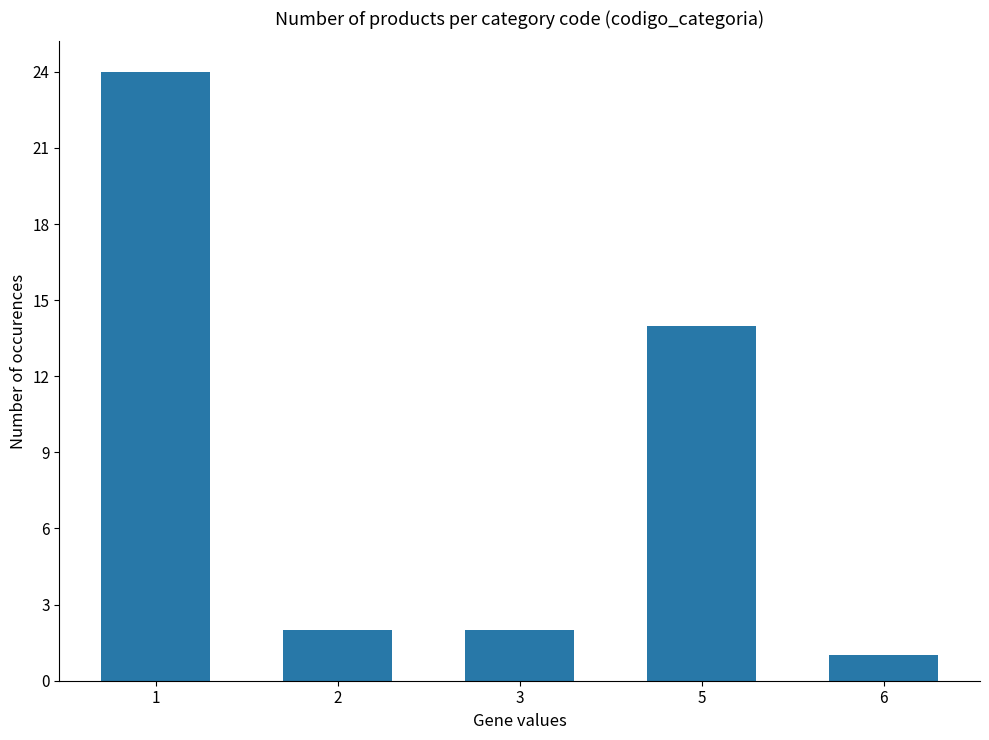

Reading left to right, list all the values displayed in this chart.

1=24	2=2	3=2	5=14	6=1